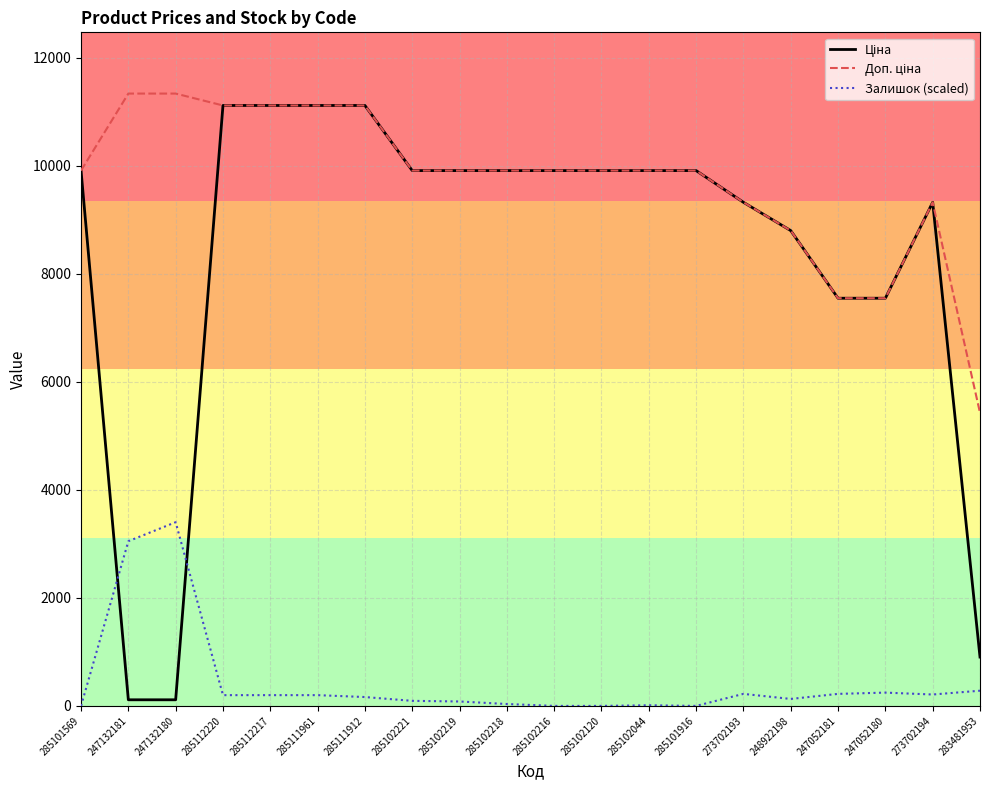

Is the value of Залишок (scaled) at 248922198 greater than the value of Ціна at 273702194?

No